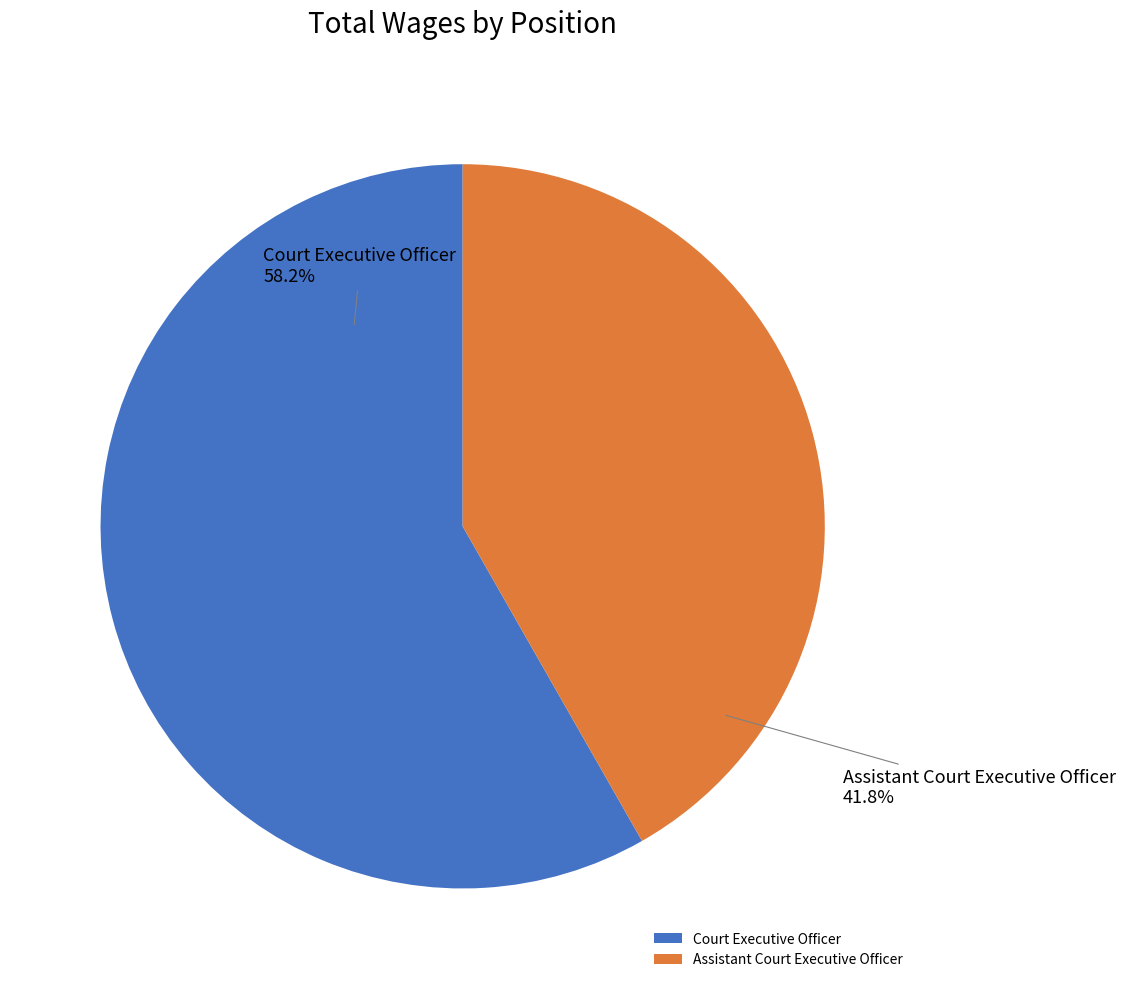

What is the majority slice?

Court Executive Officer